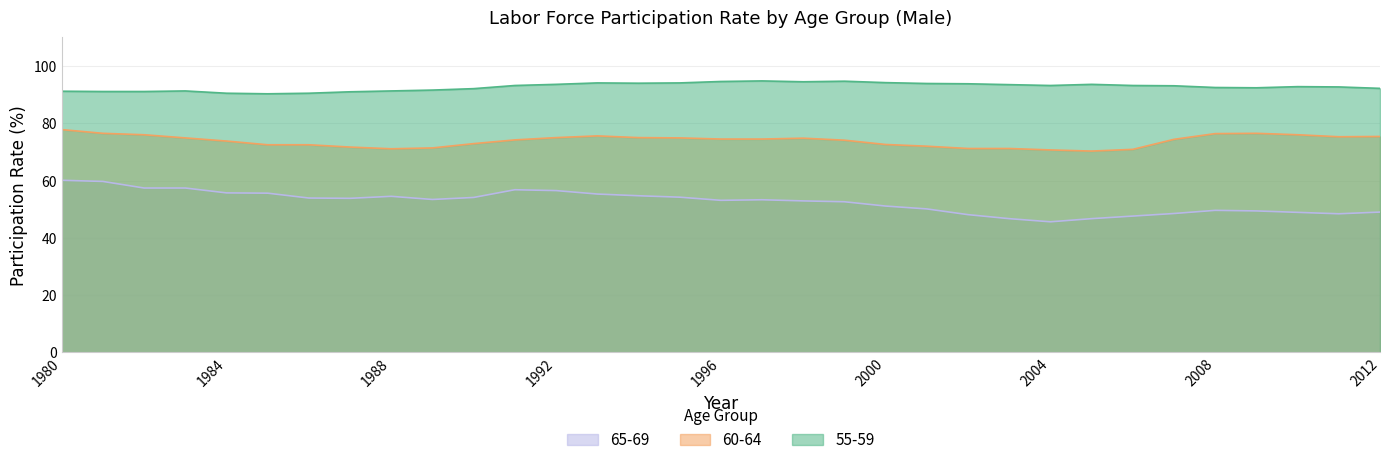

Rank the series at 1991 from lowest to highest value.

65-69, 60-64, 55-59